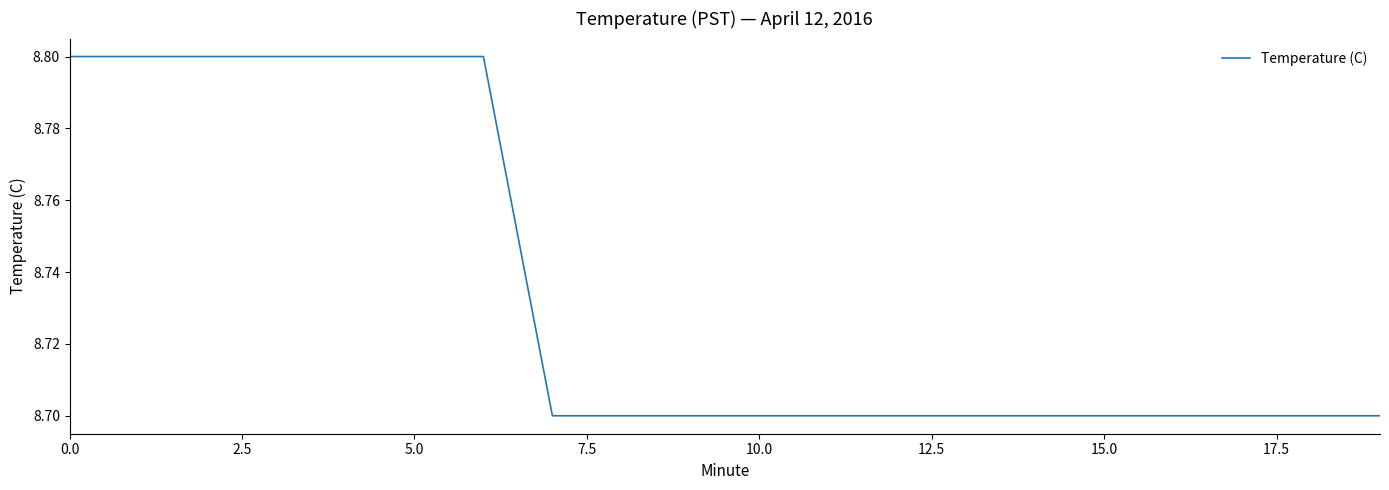

Does the chart have visible grid lines?

No